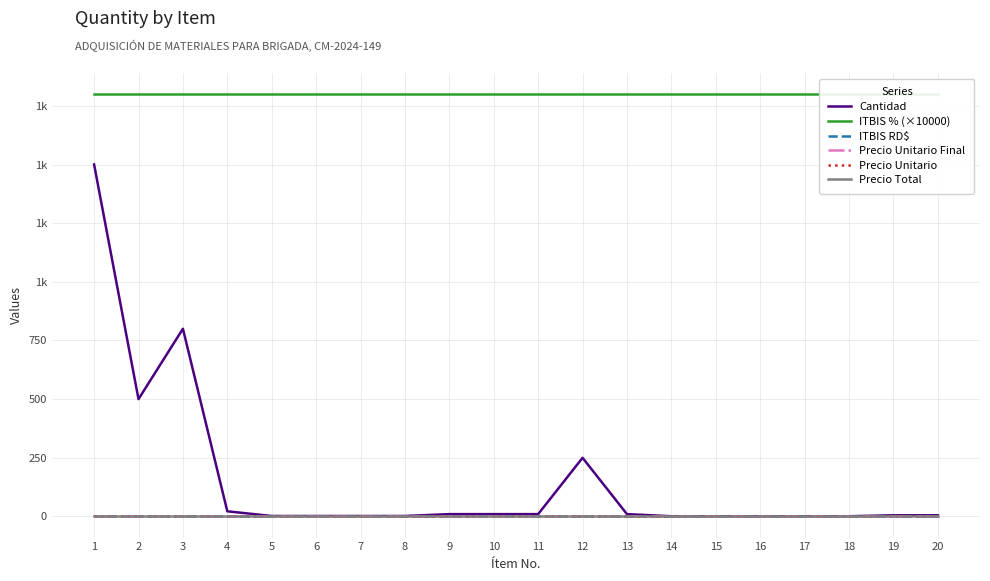

Rank the series by their maximum value, from lowest to highest.

ITBIS RD$, Precio Unitario Final, Precio Unitario, Precio Total, Cantidad, ITBIS % (×10000)